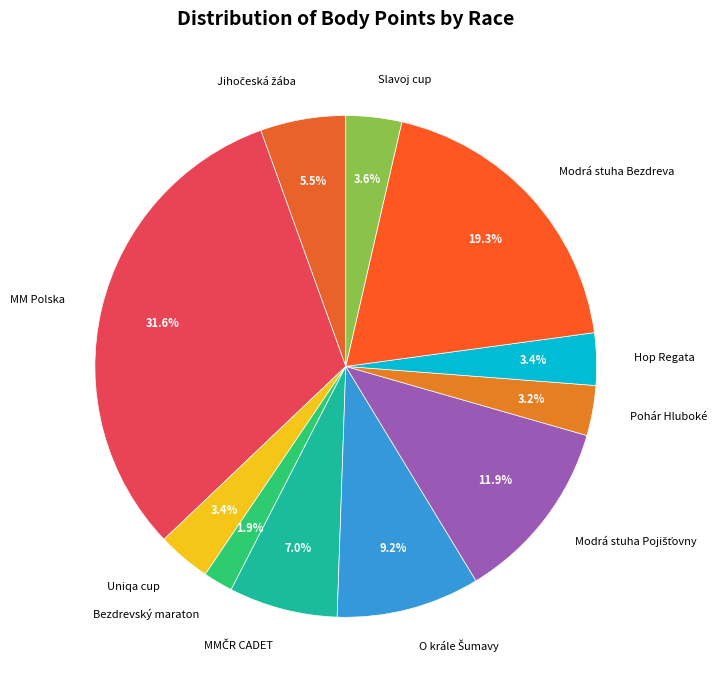

Does Modrá stuha Bezdreva account for over 50% of the chart?

No